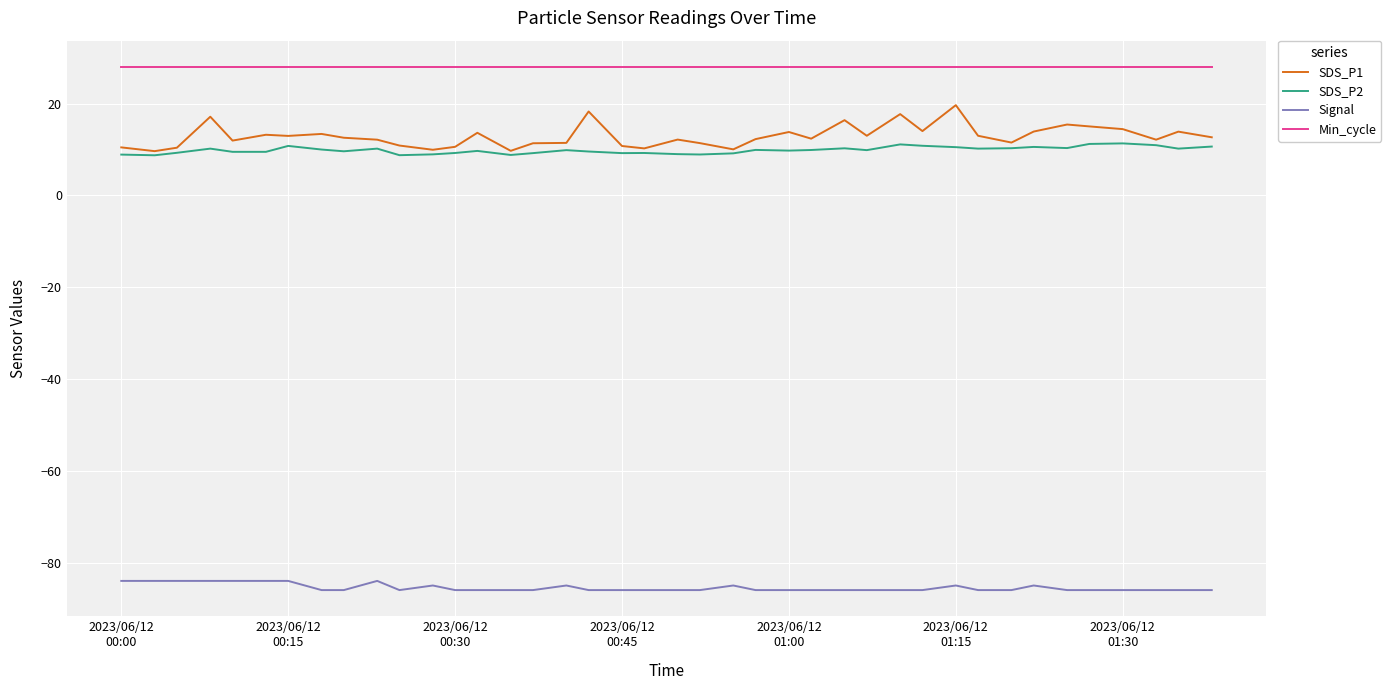

At how many categories does at least one series exceed 0?

40